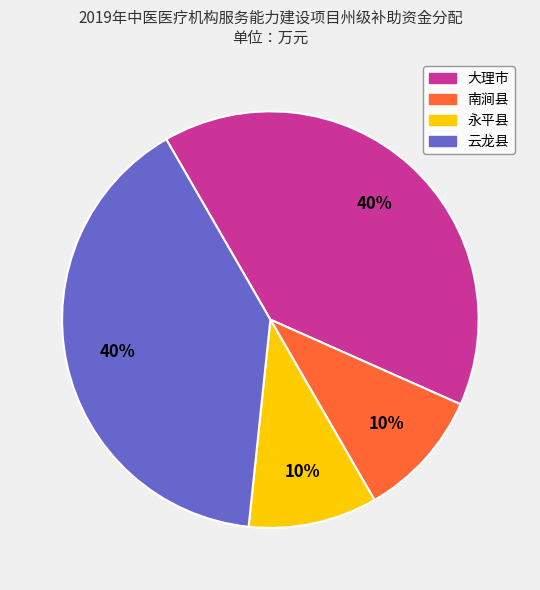

Does any single category account for the majority?

No